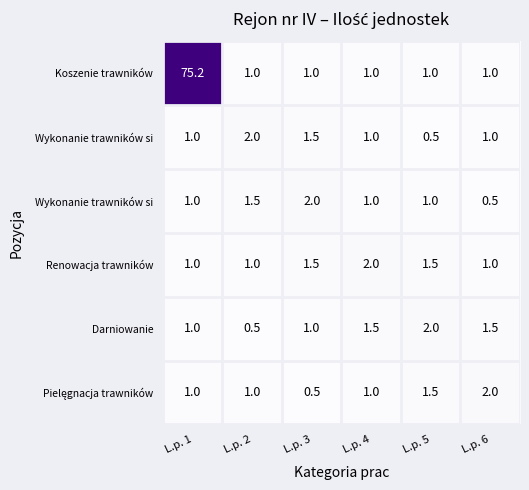

At how many categories does at least one series exceed 50?

1